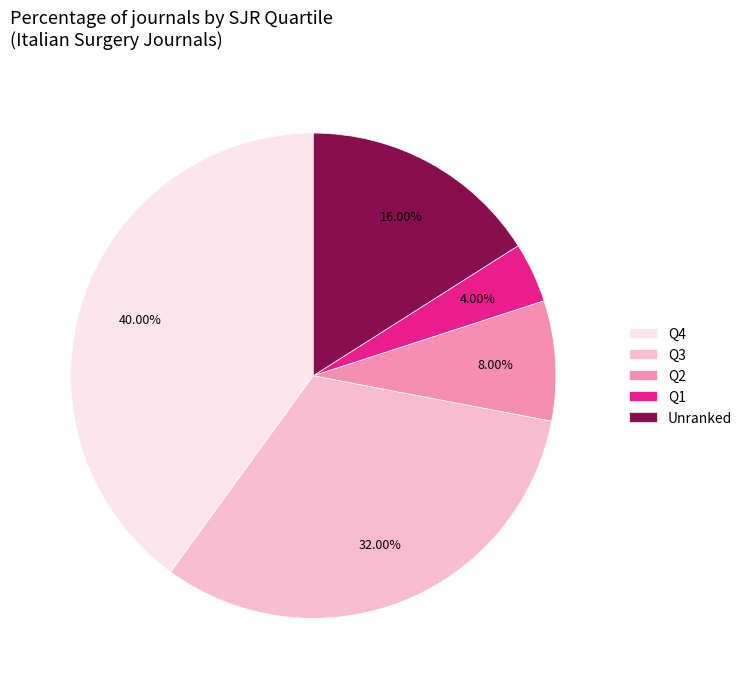

How many slices are in this pie chart?

5